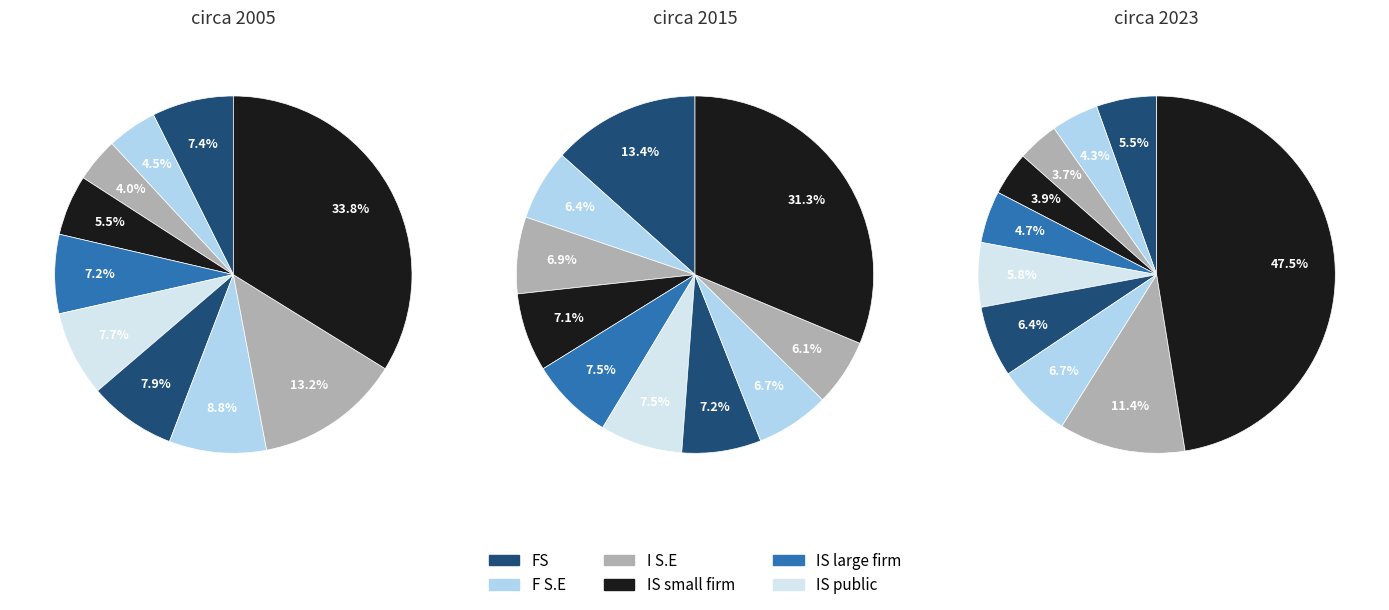

Combined, do pct15 and pct25 account for over 50%?

No